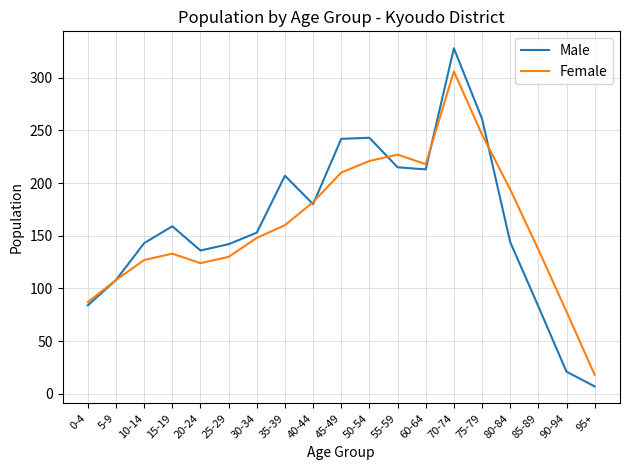

What is the sum of the Male values at 30-34 and 70-74?

481